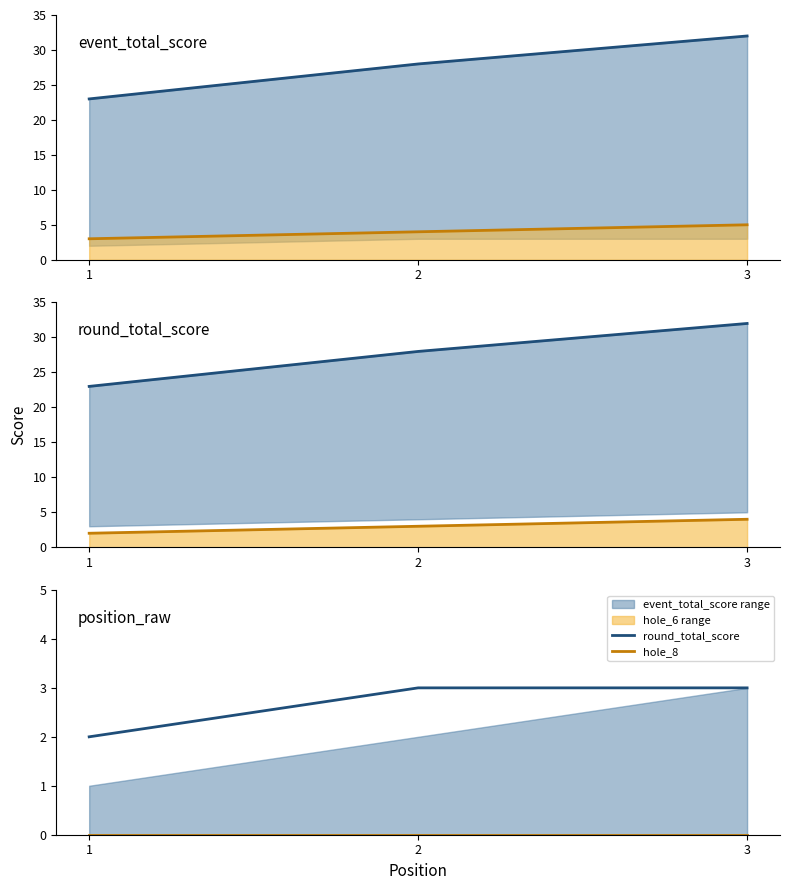

Is it true that round_total_score equals 2 at 1?

True